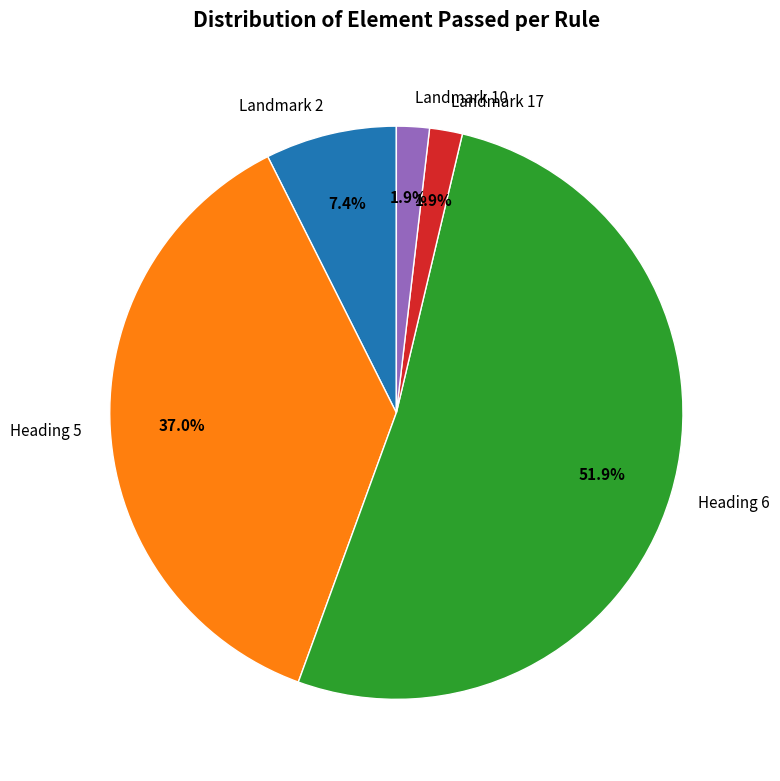

To the nearest percent, what portion does Landmark 17 represent?

2%